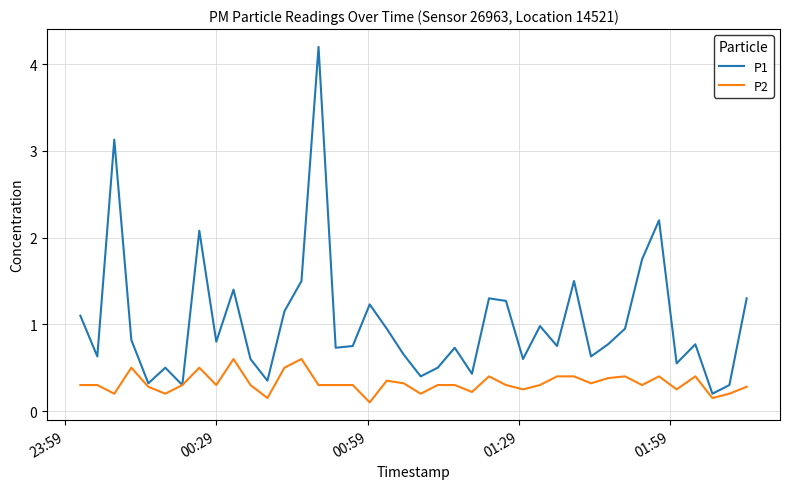

What is the maximum value shown in the chart?

4.2